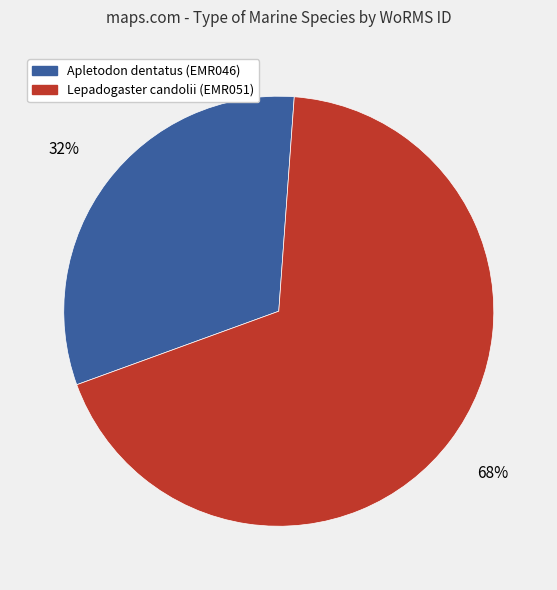

Is there a majority slice in this chart?

Yes